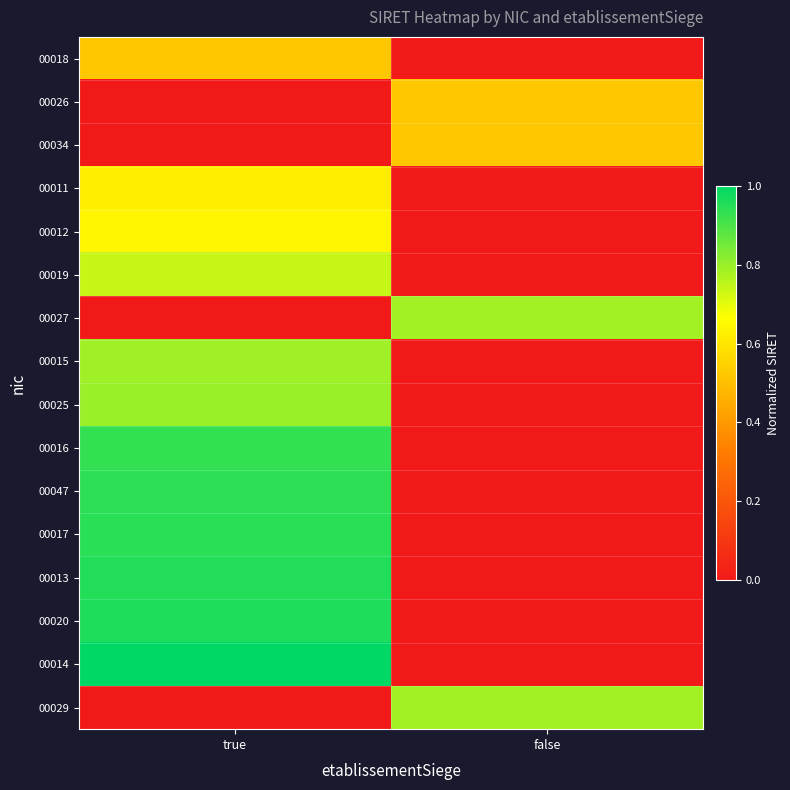

How many data points does each series have?

2